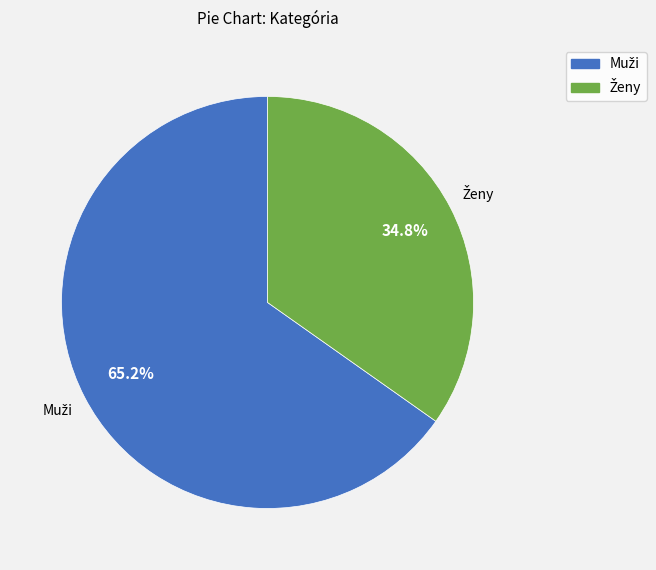

Is there any slice that represents more than half of the pie?

Yes